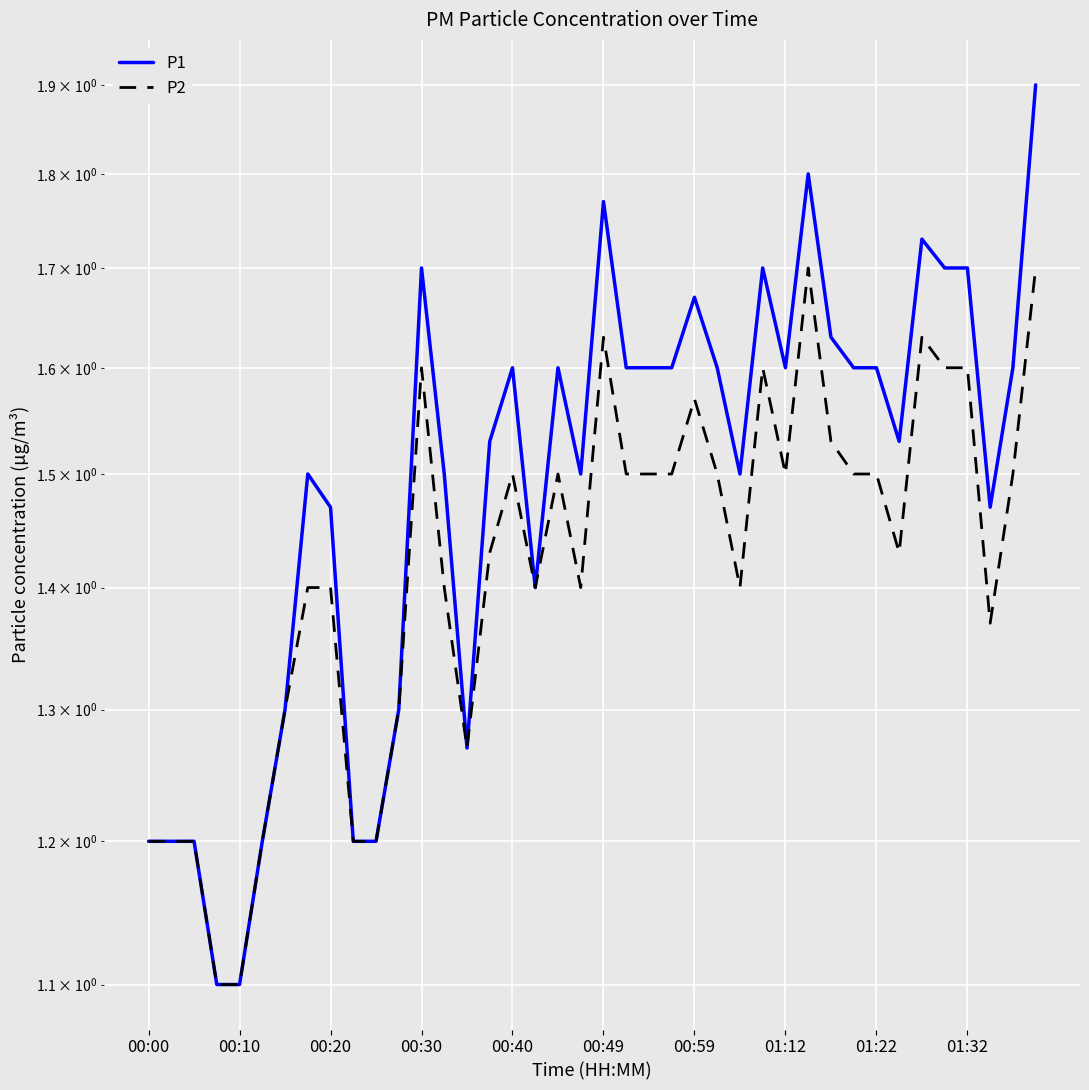

Is the value of P1 at 16 greater than the value of P2 at 21?

Yes